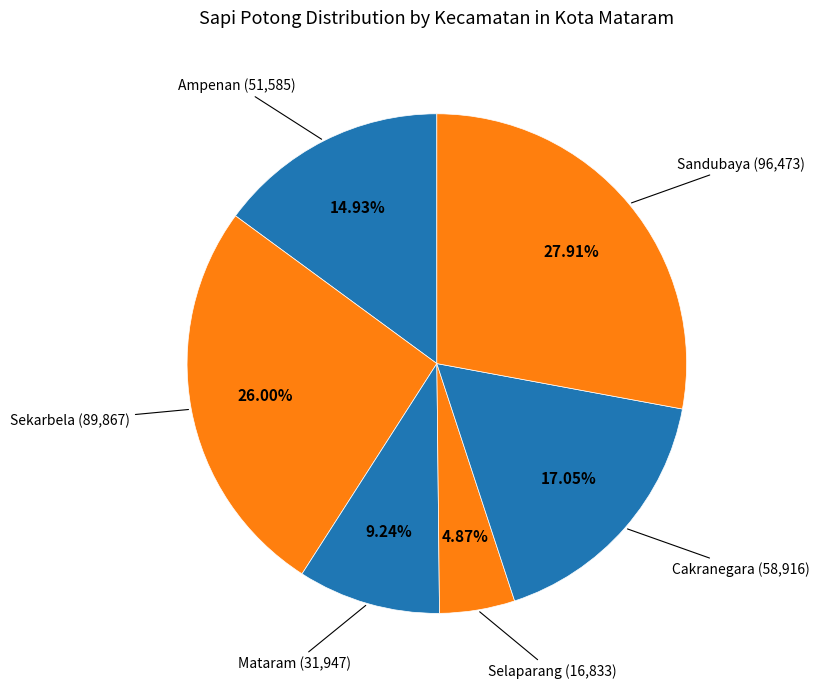

What percentage is the Sandubaya slice, to the nearest percent?

28%